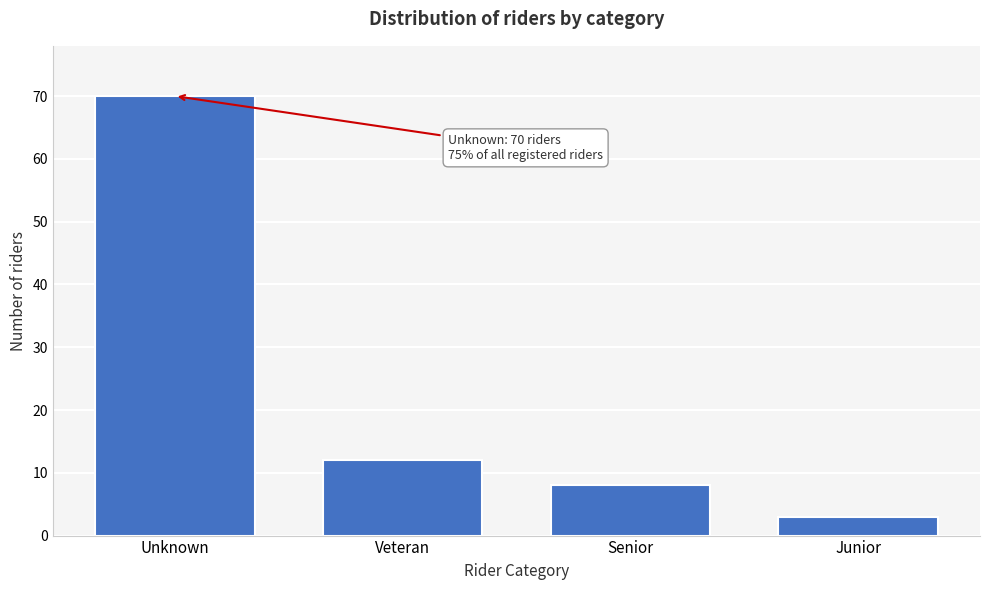

Reading right to left, list all the values displayed in this chart.

3	8	12	70